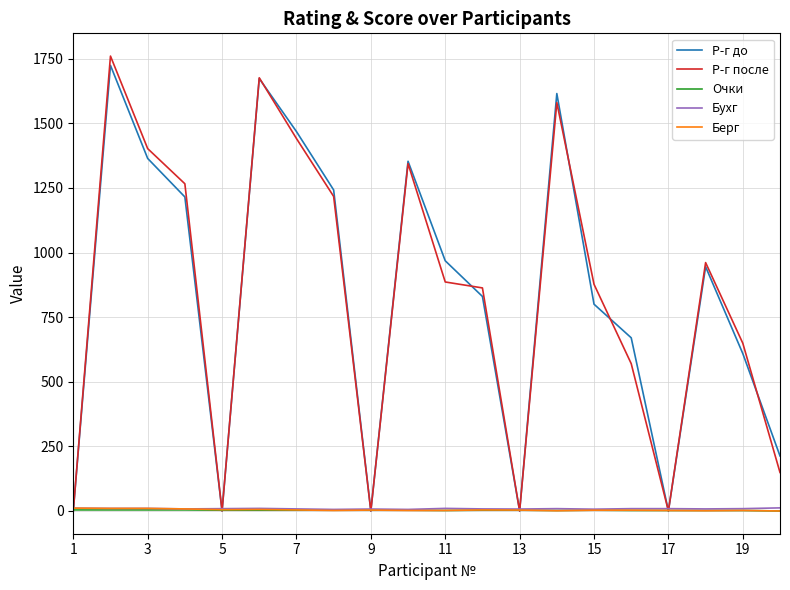

Which series has the largest range (max minus min)?

Р-г после